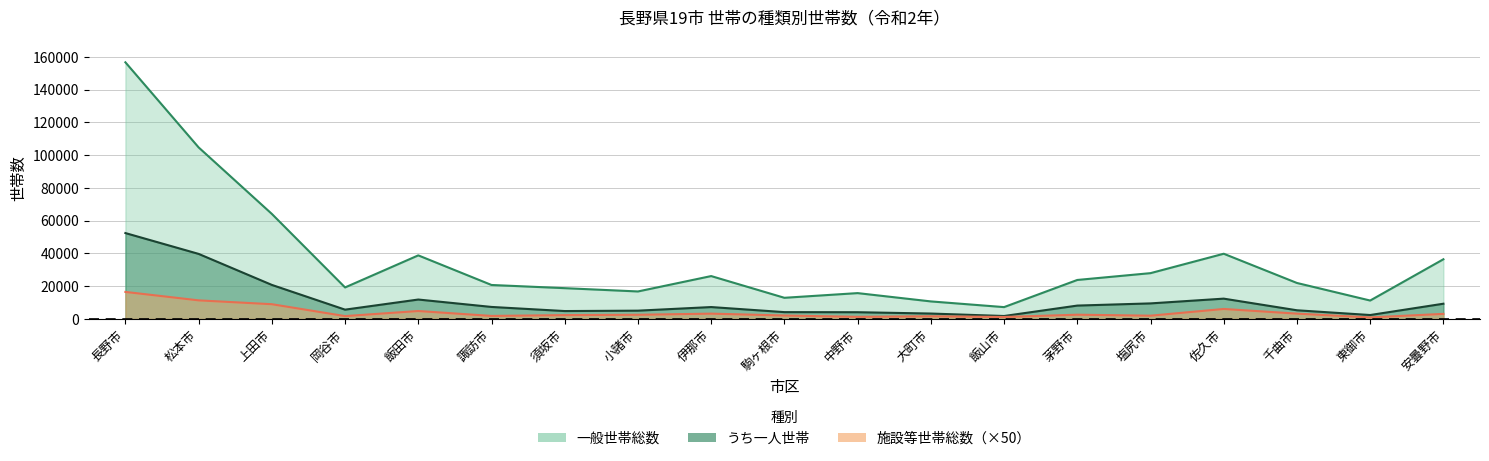

True or false: 施設等世帯総数 and うち一人世帯 intersect in this chart.

False